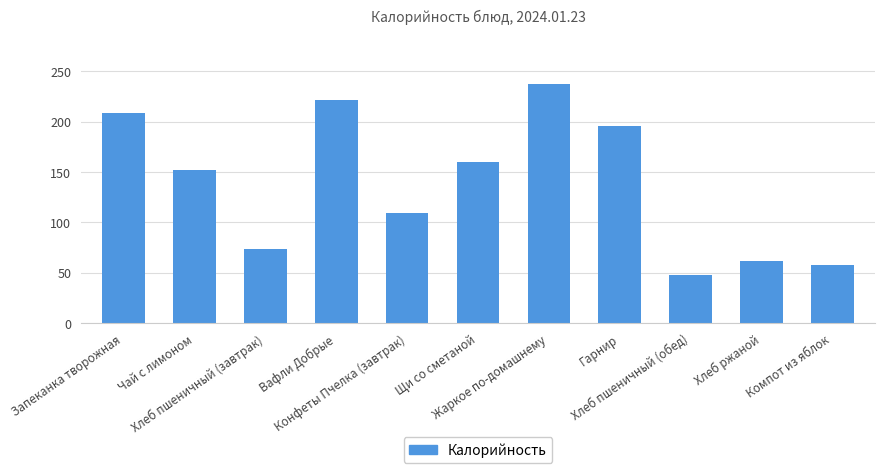

List the labels in order of value, smallest first.

Хлеб пшеничный (обед), Компот из яблок, Хлеб ржаной, Хлеб пшеничный (завтрак), Конфеты Пчелка (завтрак), Чай с лимоном, Щи со сметаной, Гарнир, Запеканка творожная, Вафли Добрые, Жаркое по-домашнему